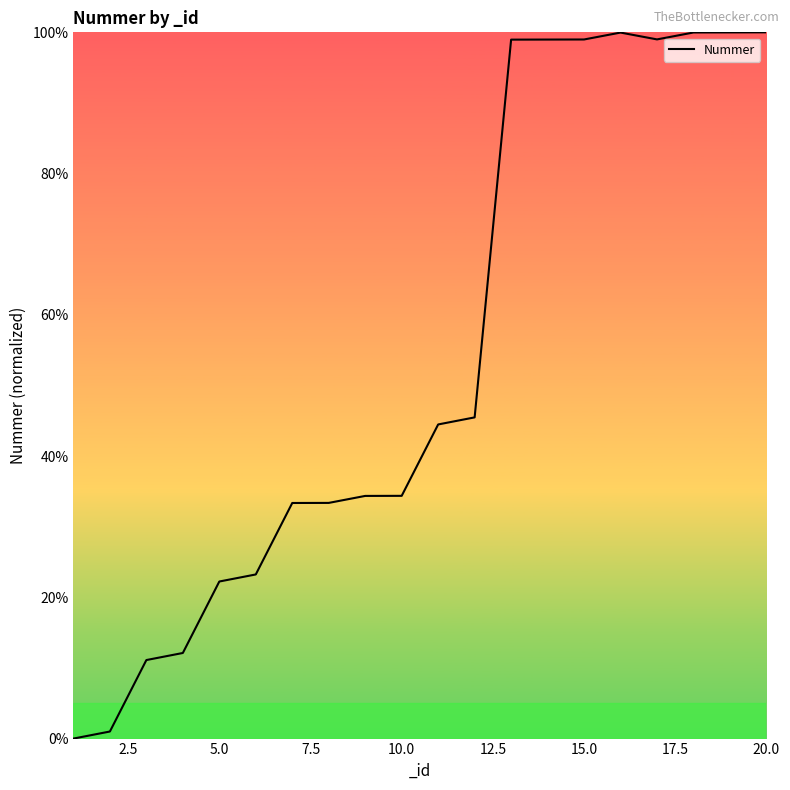

What is the greatest value displayed?

100.0